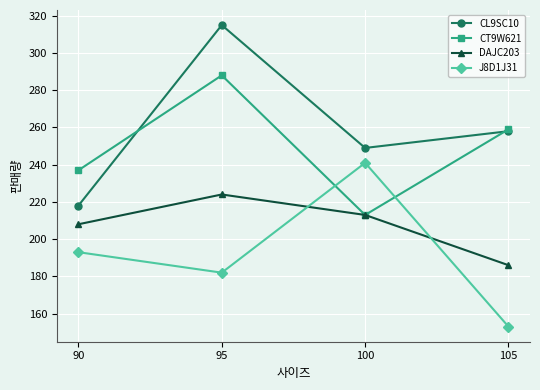

What is the sum of the CT9W621 values at 105 and 100?

472